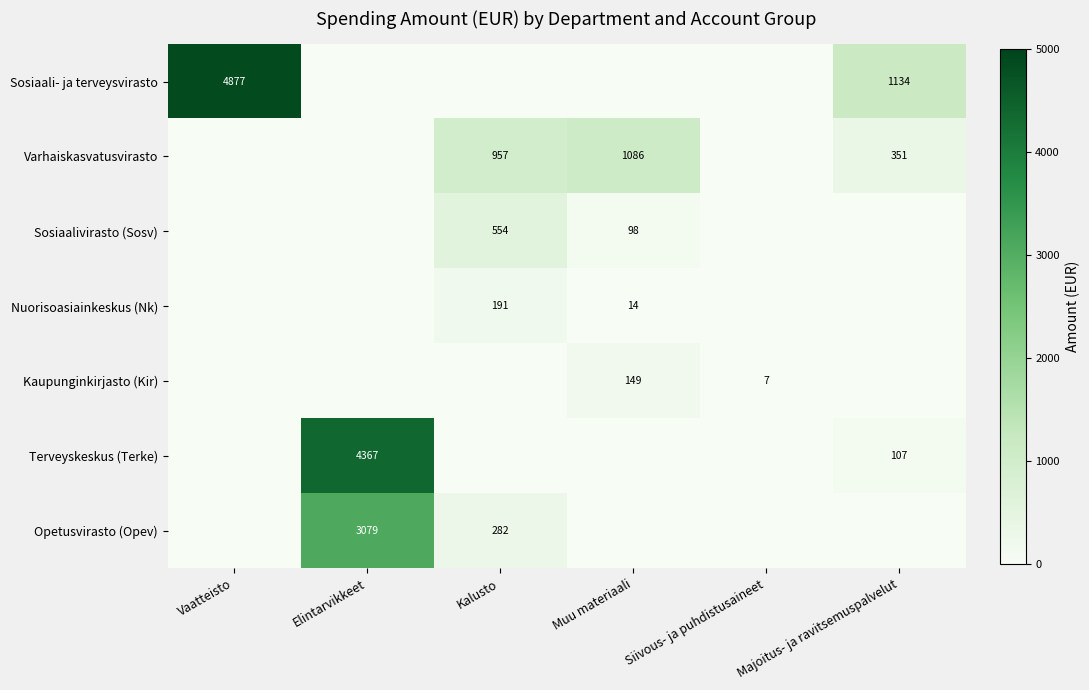

What is the difference between the highest and lowest values at Majoitus- ja ravitsemuspalvelut?

1133.6